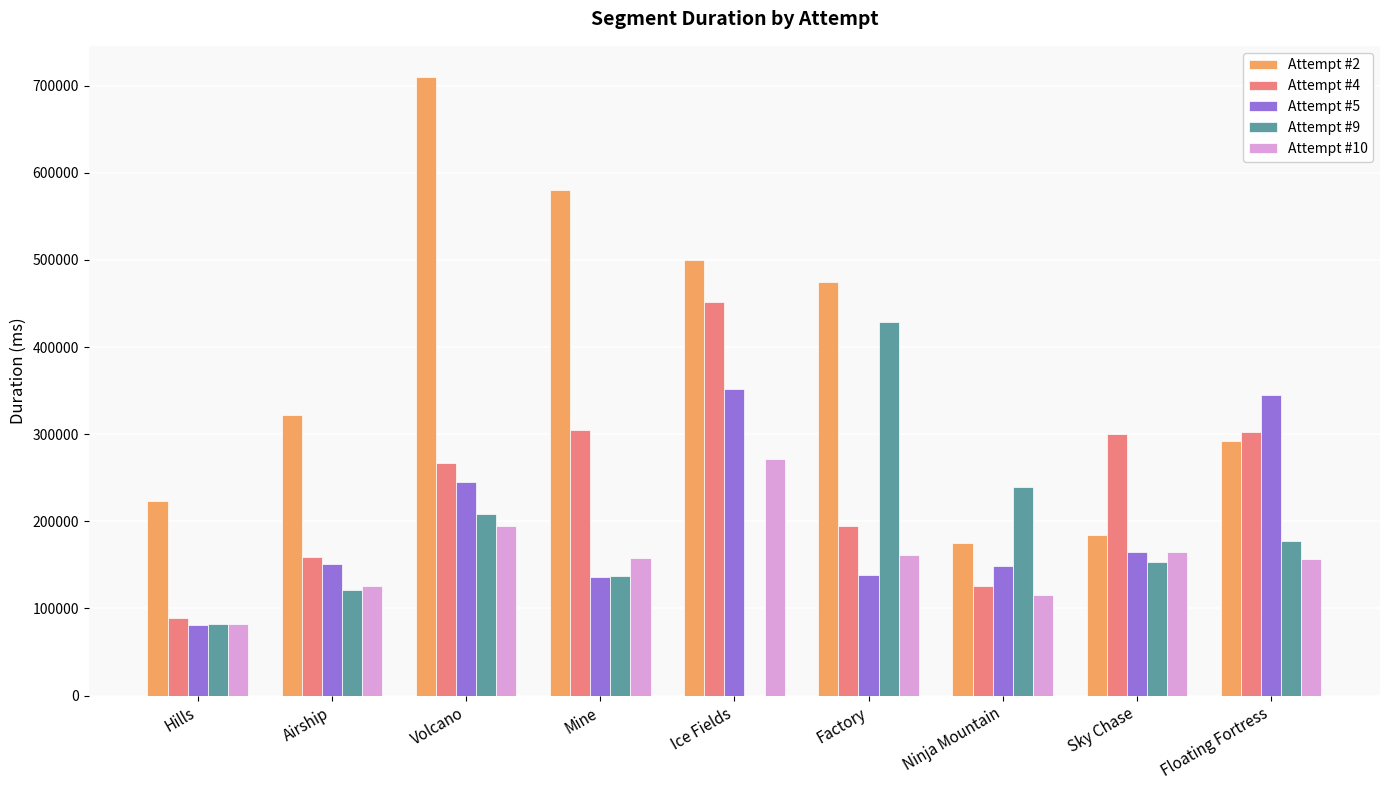

Which series has the largest range (max minus min)?

Attempt #2